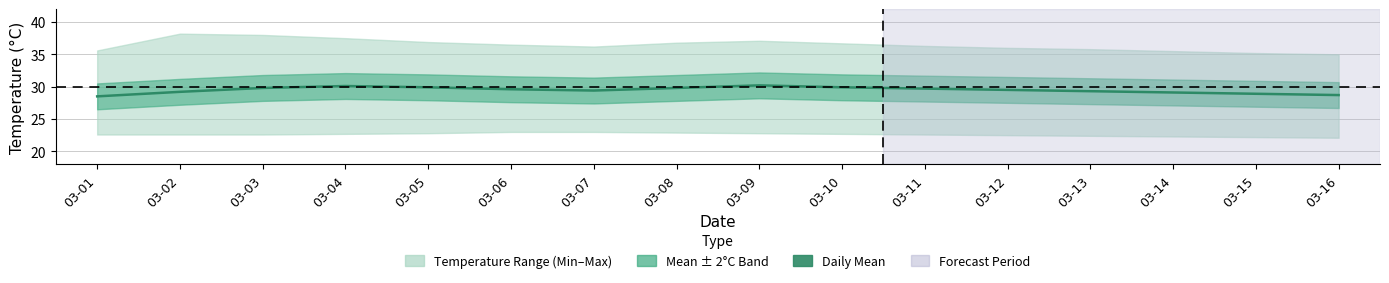

True or false: the data shows 29.9 at 03-10.

True